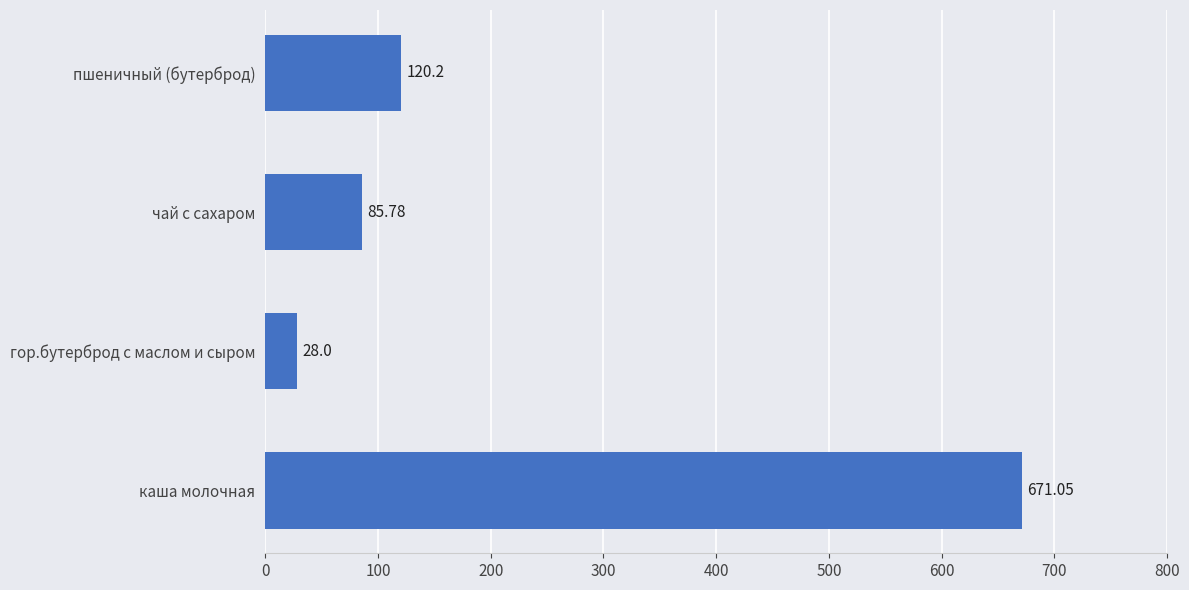

Are the bars horizontal?

Yes